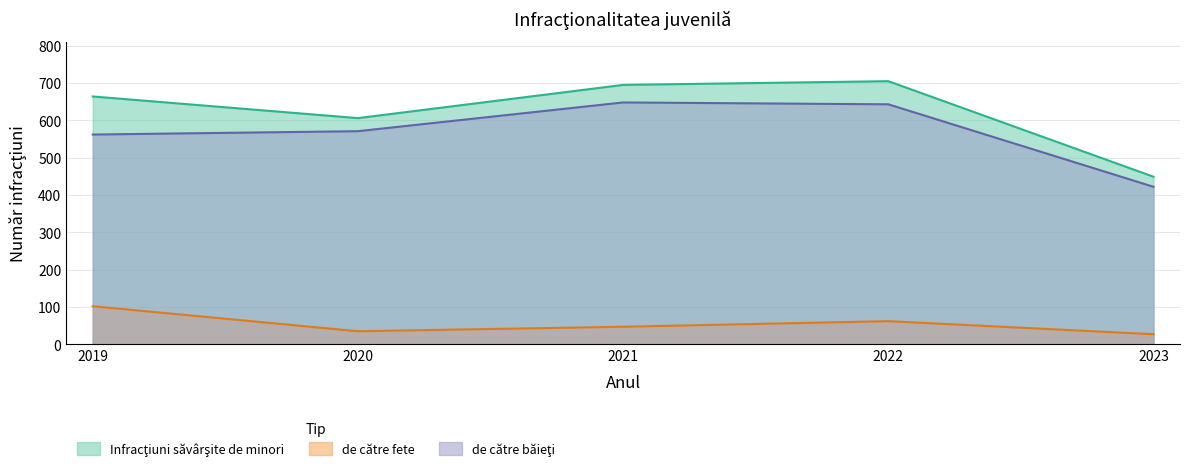

At 2021, list the series in order from largest to smallest.

Infracţiuni săvârşite de minori, de către băieţi, de către fete